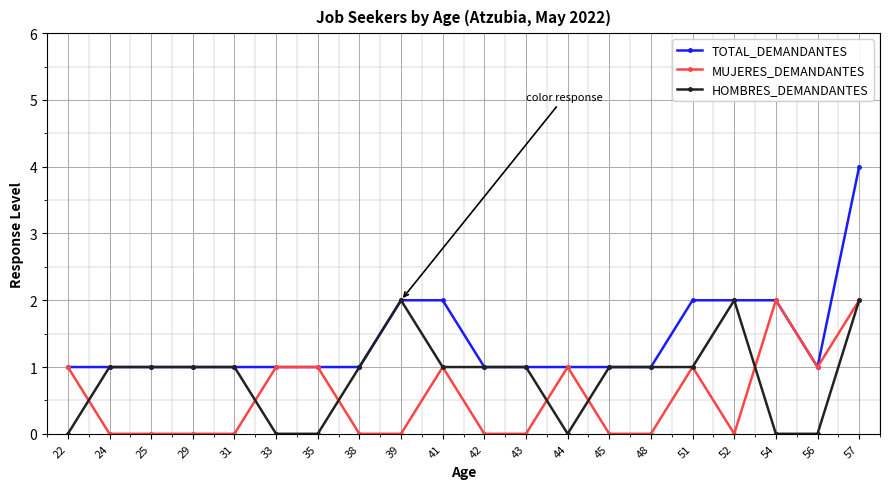

Reading right to left, extract all data points from this chart.

TOTAL_DEMANDANTES: 4	1	2	2	2	1	1	1	1	1	2	2	1	1	1	1	1	1	1	1
MUJERES_DEMANDANTES: 2	1	2	0	1	0	0	1	0	0	1	0	0	1	1	0	0	0	0	1
HOMBRES_DEMANDANTES: 2	0	0	2	1	1	1	0	1	1	1	2	1	0	0	1	1	1	1	0